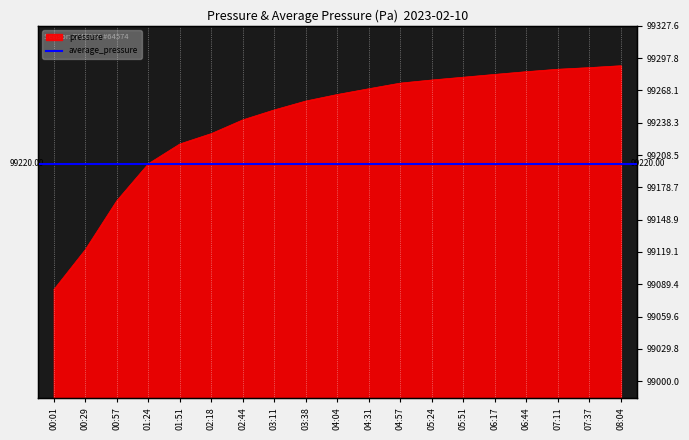

Which label corresponds to the smallest value in the chart?

00:01